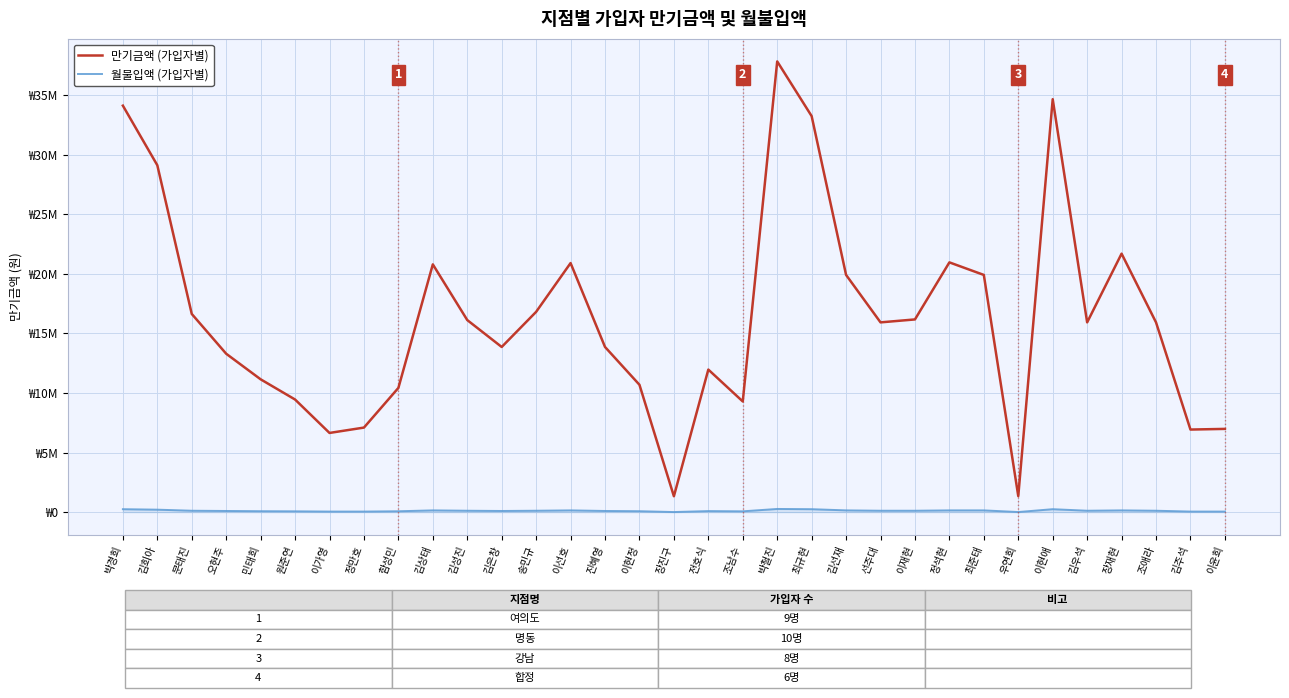

Does the chart display data point markers on the line(s)?

No